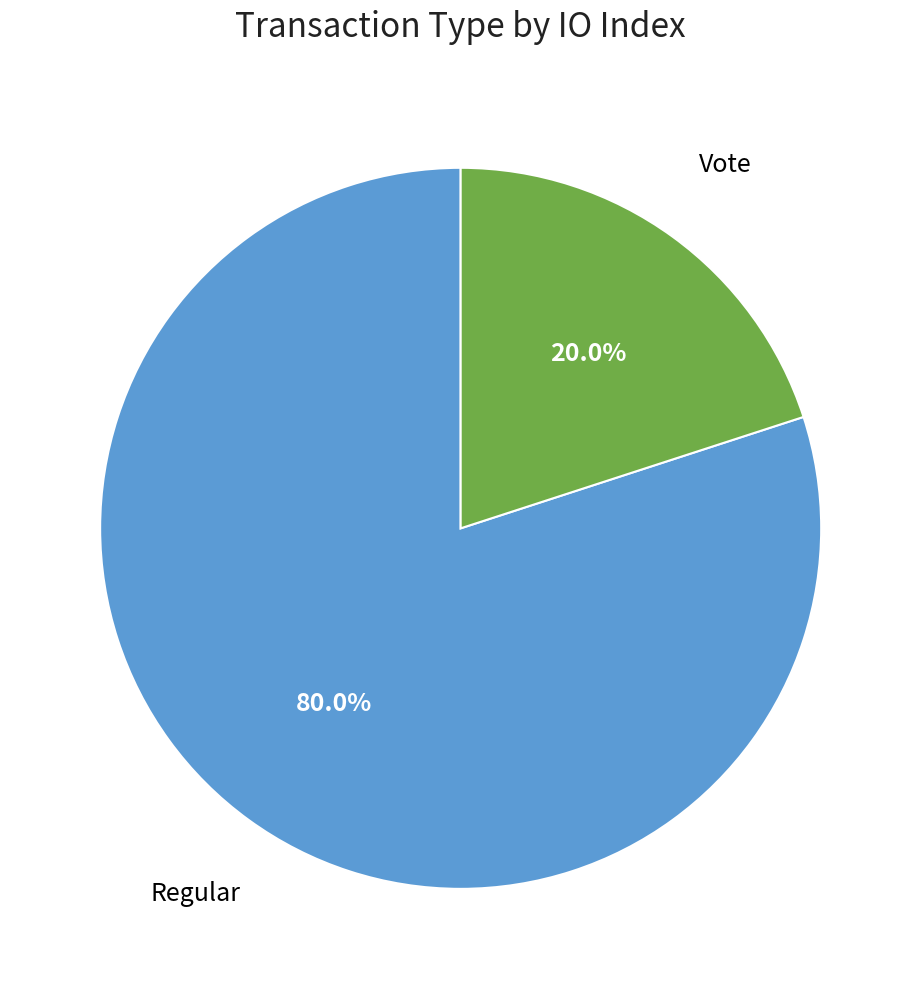

Does any single category account for the majority?

Yes